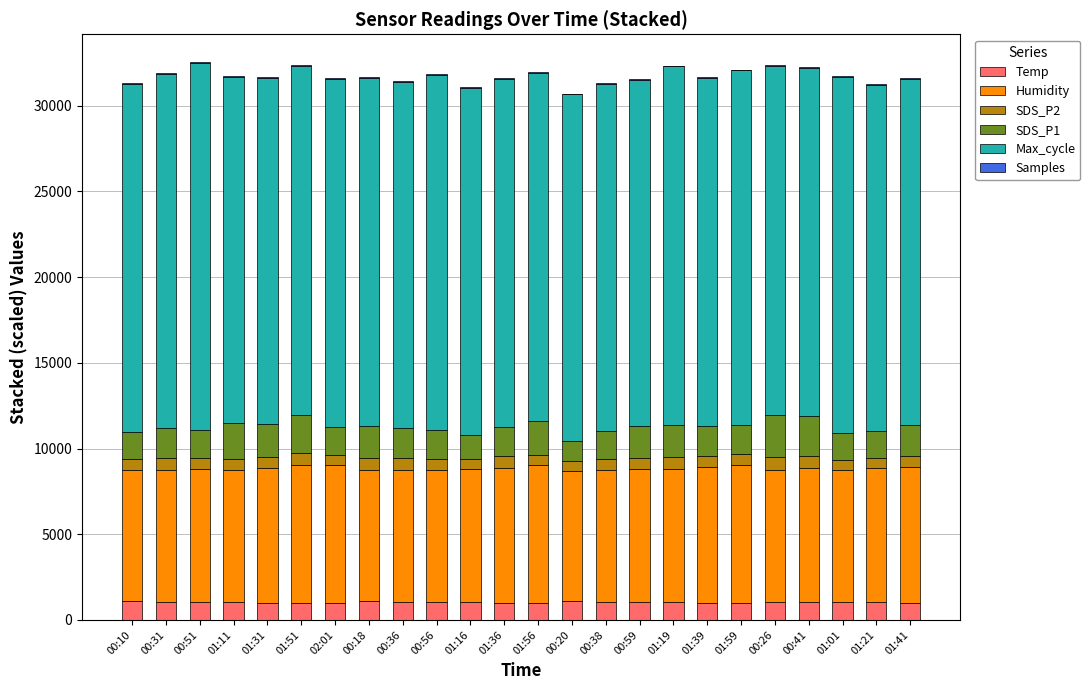

Count the number of data series in this chart.

6